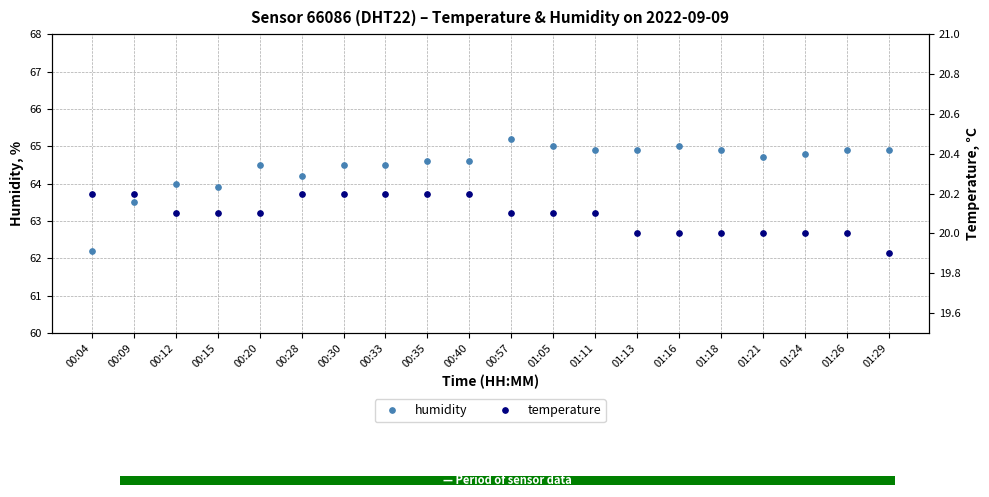

Count the number of categories in the chart.

20